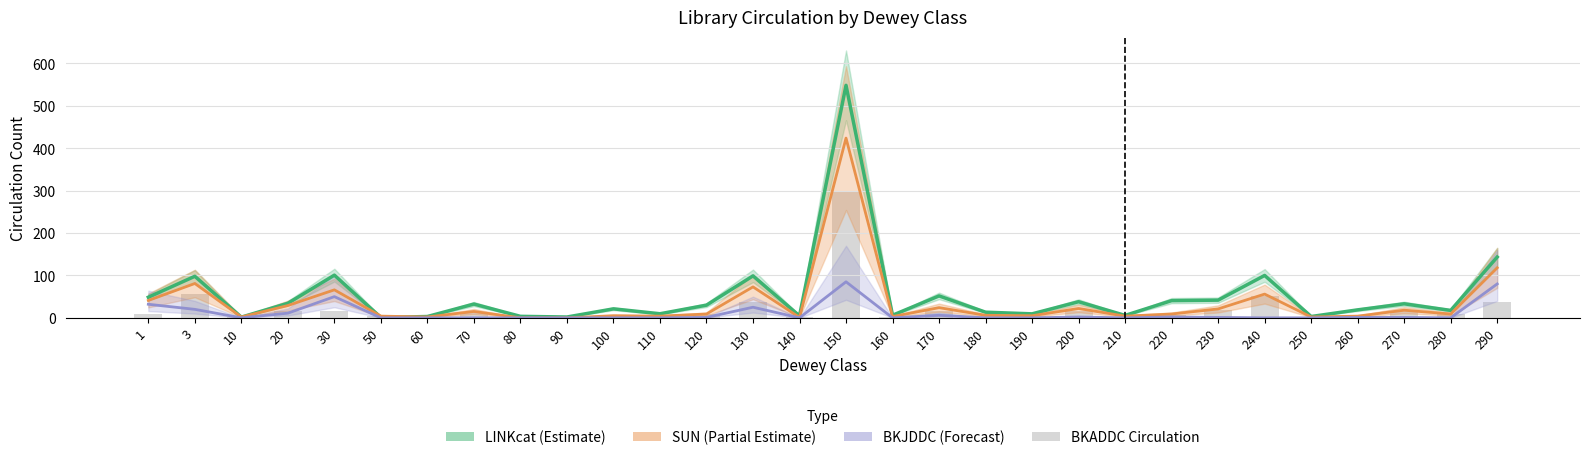

At which category is the sum across all series the highest?

150